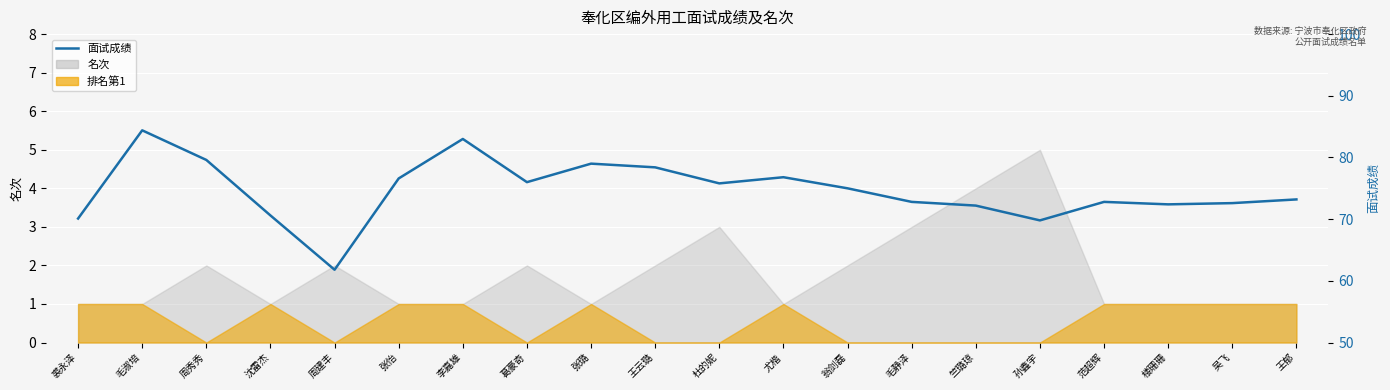

Where is the first local minimum?

周建丰